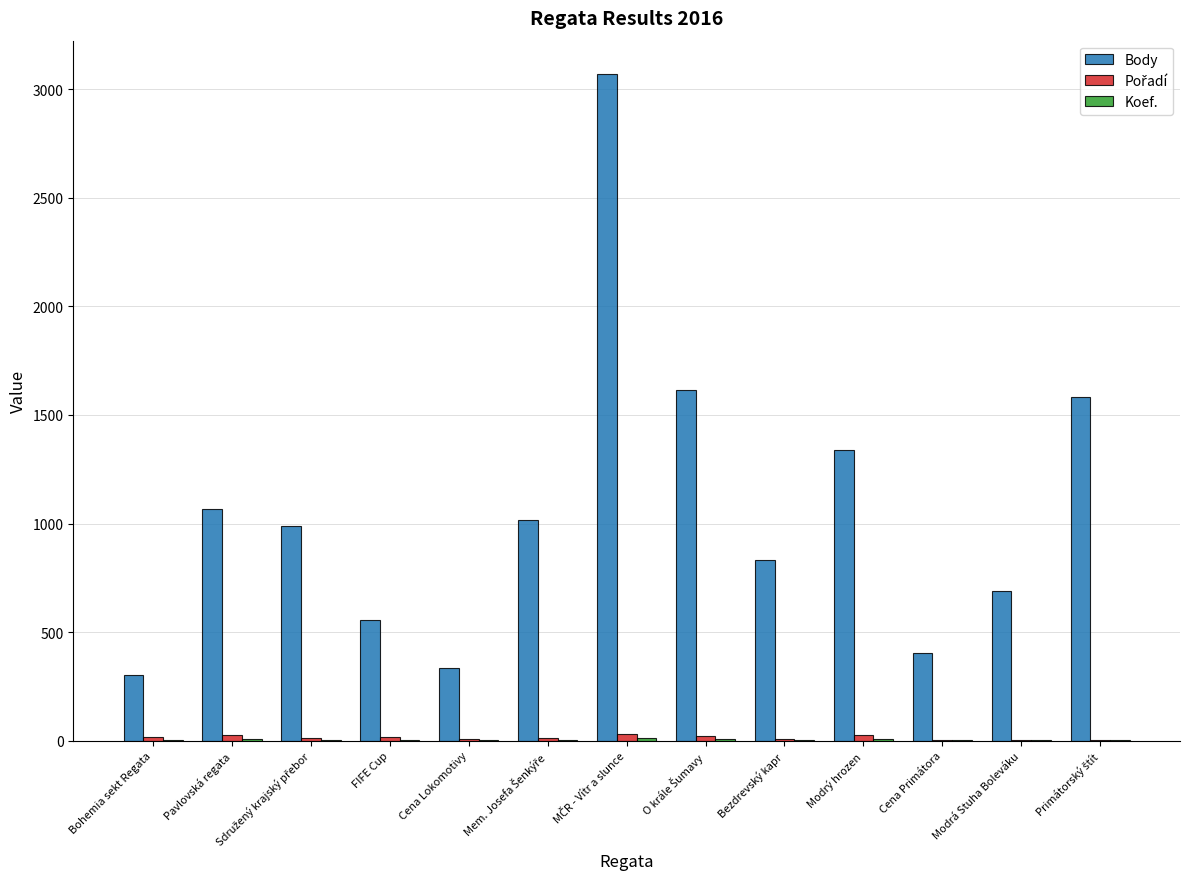

Which series has the largest total across all categories?

Body